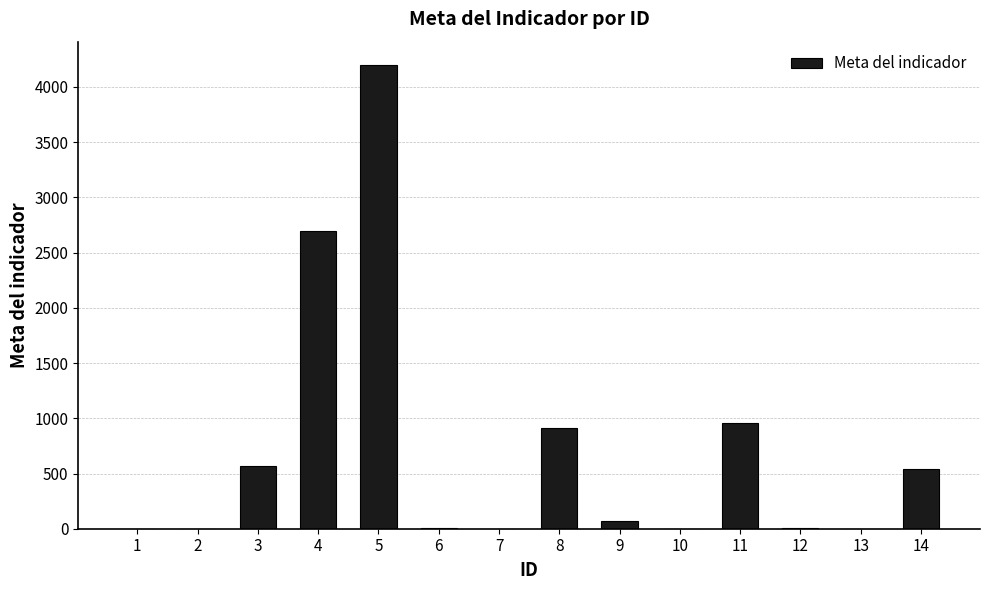

Is it true that the value at 3 is 571?

True